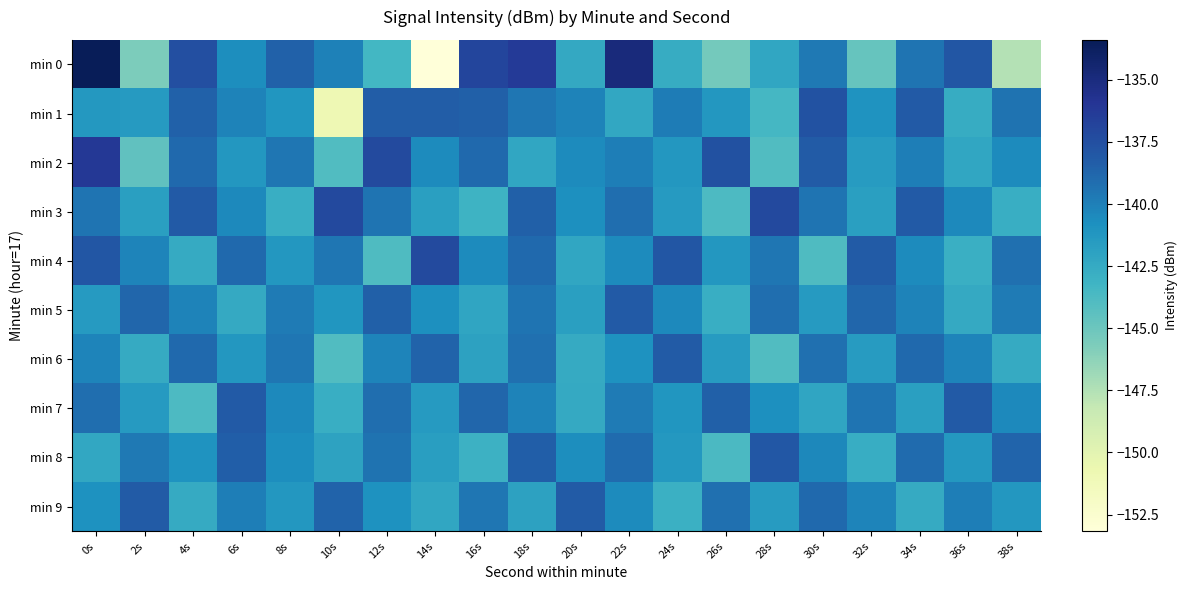

Reading right to left, list all the values displayed in this chart.

min 0: 38s=-147.6	36s=-137.9	34s=-139.5	32s=-144.7	30s=-139.7	28s=-142.2	26s=-145.4	24s=-142.6	22s=-134.9	20s=-142.4	18s=-136.3	16s=-136.9	14s=-153.2	12s=-143.4	10s=-140.1	8s=-138.5	6s=-140.7	4s=-137.5	2s=-145.7	0s=-133.4
min 1: 38s=-139.3	36s=-142.7	34s=-138.1	32s=-141.0	30s=-137.7	28s=-143.5	26s=-141.2	24s=-139.9	22s=-142.3	20s=-140.1	18s=-139.6	16s=-138.4	14s=-138.3	12s=-138.3	10s=-150.9	8s=-141.1	6s=-140.2	4s=-138.6	2s=-141.4	0s=-141.3
min 2: 38s=-140.6	36s=-142.2	34s=-139.9	32s=-141.6	30s=-138.2	28s=-143.9	26s=-137.6	24s=-141.2	22s=-139.9	20s=-140.6	18s=-142.2	16s=-138.9	14s=-140.6	12s=-137.2	10s=-143.9	8s=-139.6	6s=-141.2	4s=-138.9	2s=-144.6	0s=-136.1
min 3: 38s=-142.8	36s=-140.5	34s=-138.1	32s=-141.8	30s=-139.5	28s=-137.1	26s=-143.8	24s=-141.5	22s=-139.1	20s=-140.8	18s=-138.5	16s=-143.1	14s=-141.8	12s=-139.5	10s=-137.1	8s=-142.8	6s=-140.5	4s=-138.1	2s=-141.8	0s=-139.5
min 4: 38s=-139.2	36s=-142.9	34s=-140.6	32s=-138.2	30s=-143.9	28s=-139.6	26s=-141.2	24s=-137.9	22s=-140.6	20s=-142.2	18s=-138.9	16s=-140.6	14s=-137.2	12s=-143.9	10s=-139.6	8s=-141.2	6s=-138.9	4s=-142.6	2s=-140.2	0s=-137.9
min 5: 38s=-139.8	36s=-142.5	34s=-140.1	32s=-138.8	30s=-141.5	28s=-139.1	26s=-142.8	24s=-140.5	22s=-138.1	20s=-141.8	18s=-139.5	16s=-142.1	14s=-140.8	12s=-138.5	10s=-141.1	8s=-139.8	6s=-142.5	4s=-140.1	2s=-138.8	0s=-141.5
min 6: 38s=-142.6	36s=-140.2	34s=-138.9	32s=-141.6	30s=-139.2	28s=-143.9	26s=-141.6	24s=-138.2	22s=-140.9	20s=-142.6	18s=-139.2	16s=-141.9	14s=-138.6	12s=-140.2	10s=-143.9	8s=-139.6	6s=-141.2	4s=-138.9	2s=-142.6	0s=-140.2
min 7: 38s=-140.5	36s=-138.1	34s=-141.8	32s=-139.5	30s=-142.1	28s=-140.8	26s=-138.5	24s=-141.1	22s=-139.8	20s=-142.5	18s=-140.1	16s=-138.8	14s=-141.5	12s=-139.1	10s=-142.8	8s=-140.5	6s=-138.1	4s=-143.8	2s=-141.5	0s=-139.1
min 8: 38s=-138.7	36s=-141.3	34s=-139.0	32s=-142.7	30s=-140.3	28s=-138.0	26s=-143.7	24s=-141.3	22s=-139.0	20s=-140.7	18s=-138.3	16s=-143.0	14s=-141.7	12s=-139.3	10s=-142.0	8s=-140.7	6s=-138.3	4s=-141.0	2s=-139.7	0s=-142.3
min 9: 38s=-141.2	36s=-139.9	34s=-142.6	32s=-140.2	30s=-138.9	28s=-141.6	26s=-139.2	24s=-142.9	22s=-140.6	20s=-138.2	18s=-141.9	16s=-139.6	14s=-142.2	12s=-140.9	10s=-138.6	8s=-141.2	6s=-139.9	4s=-142.6	2s=-138.2	0s=-140.9